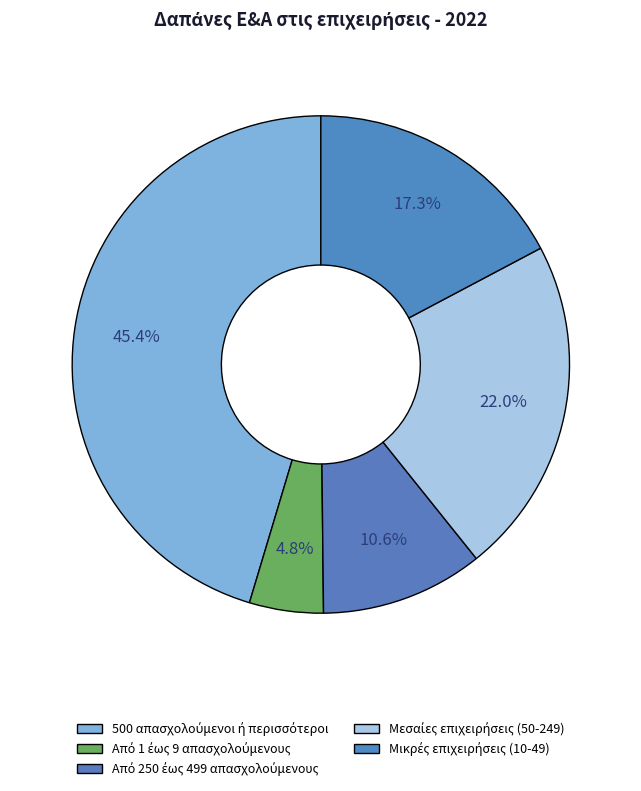

Is it true that 500 απασχολούμενοι ή περισσότεροι is 56% of the pie?

False